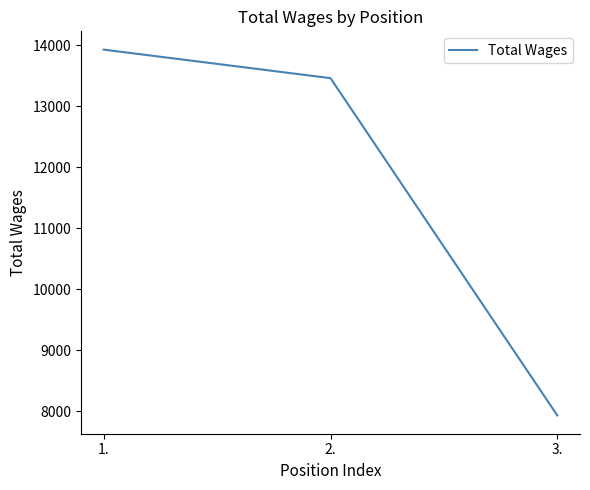

The chart shows a value of 7933 at 3.. True or false?

True